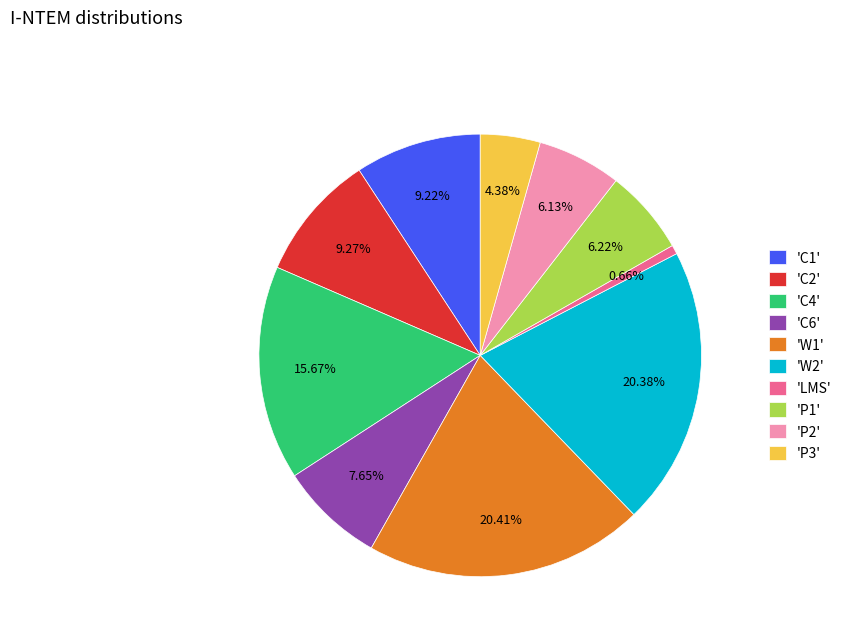

To the nearest percent, what is the average slice percentage?

10%